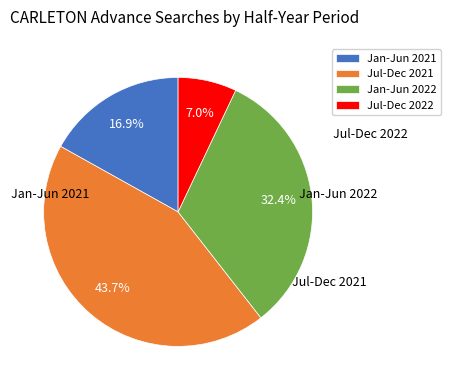

What is the ratio of the value at Jan-Jun 2022 to the value at Jul-Dec 2021?

0.7